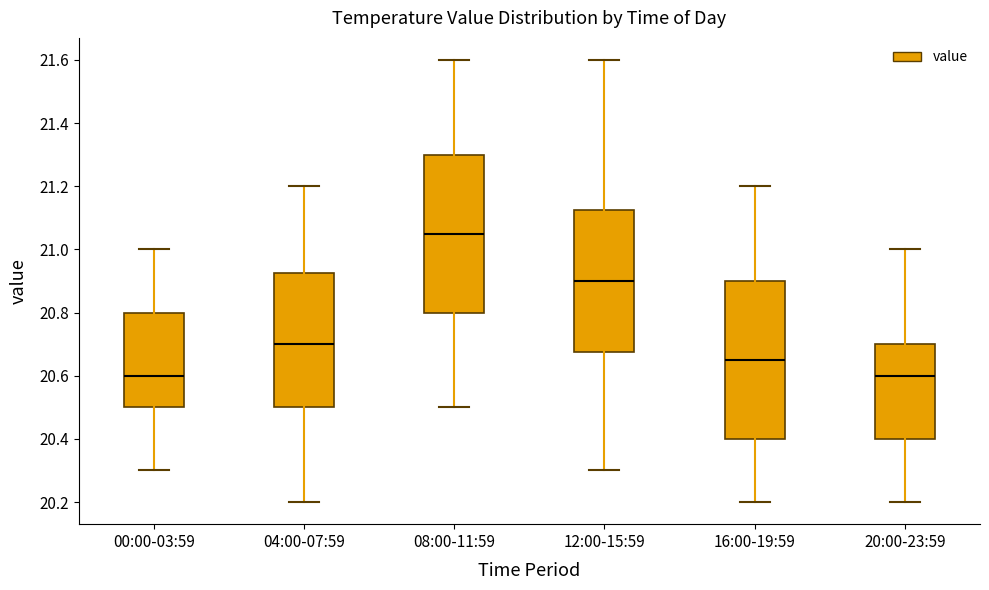

Where is the lower edge of the box for 00:00-03:59 on the y-axis? The values are not printed on the chart, so give them approximately, as read against the axis.

20.50